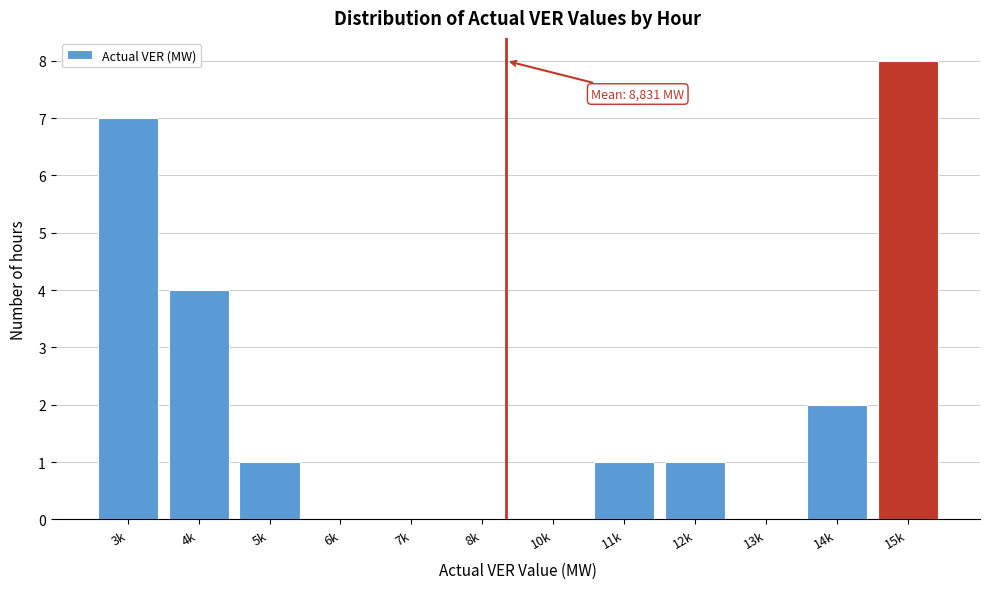

Reading right to left, list all the values displayed in this chart.

15k=8	14k=2	13k=0	12k=1	11k=1	10k=0	8k=0	7k=0	6k=0	5k=1	4k=4	3k=7